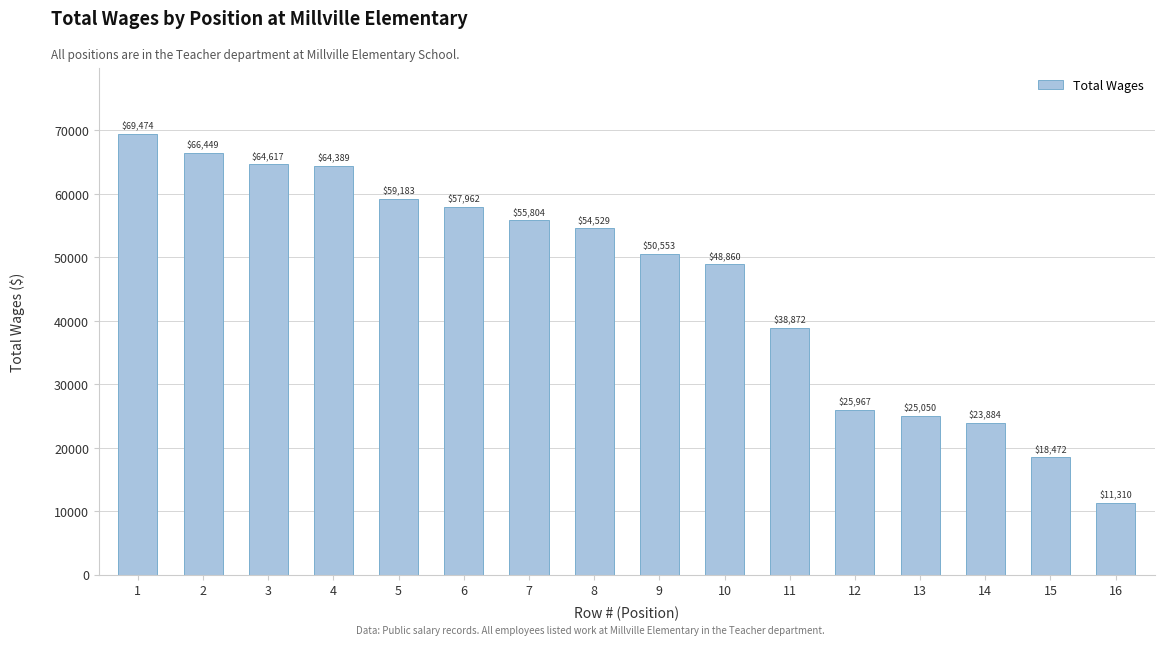

List the labels in order of value, smallest first.

16, 15, 14, 13, 12, 11, 10, 9, 8, 7, 6, 5, 4, 3, 2, 1